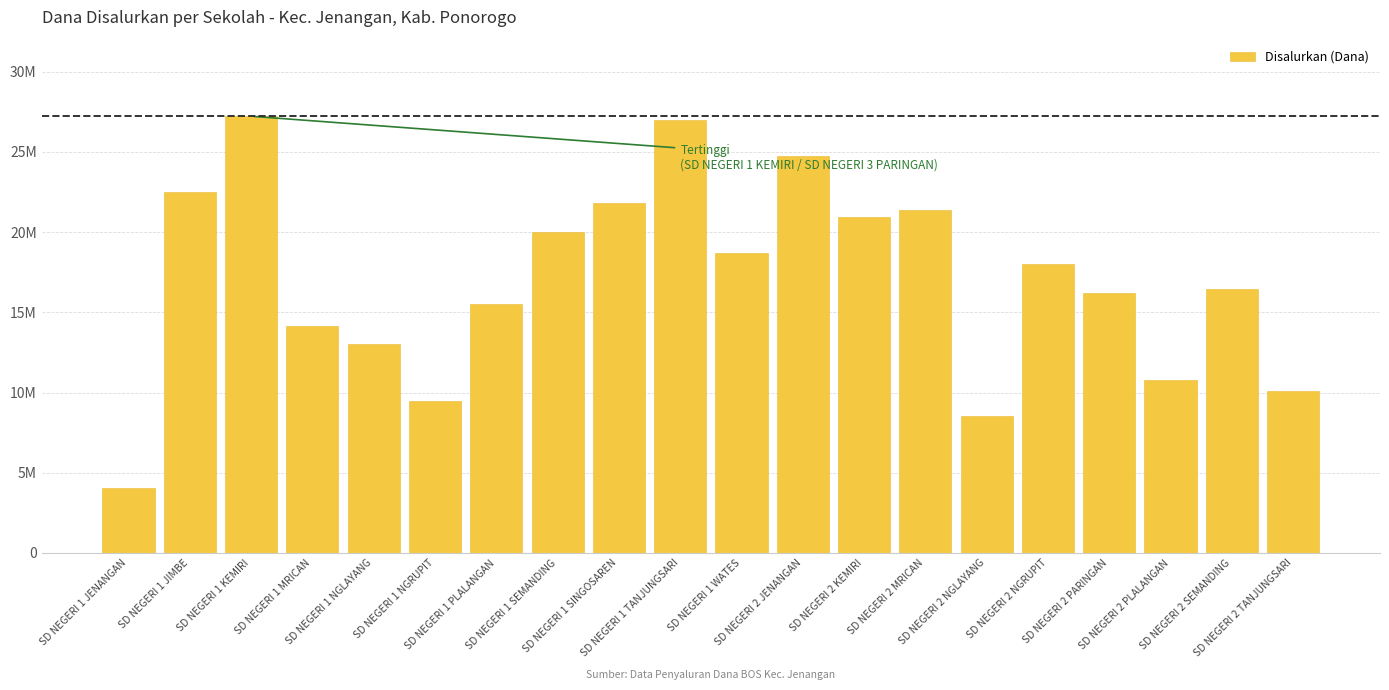

What is the ratio of the value at SD NEGERI 1 KEMIRI to the value at SD NEGERI 1 NGRUPIT?

2.9